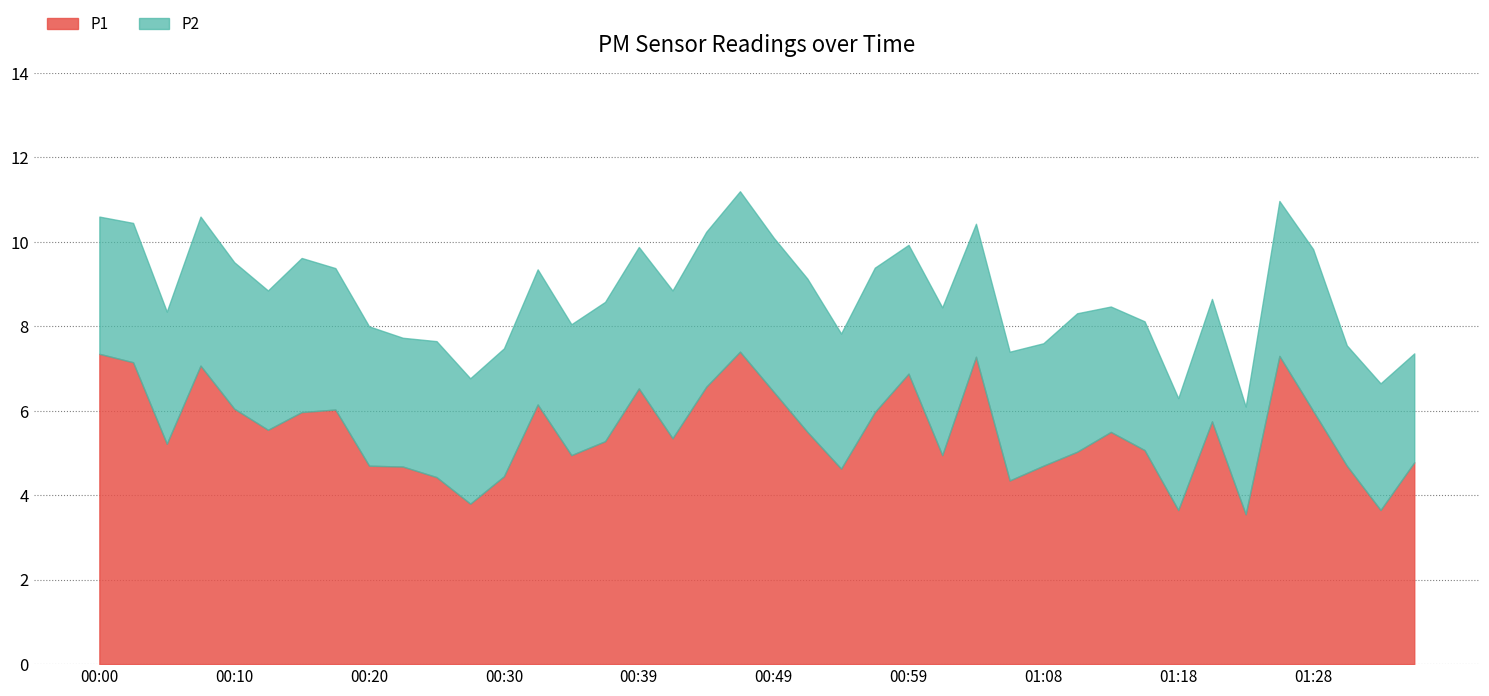

How many values in the P2 series exceed 3?

31